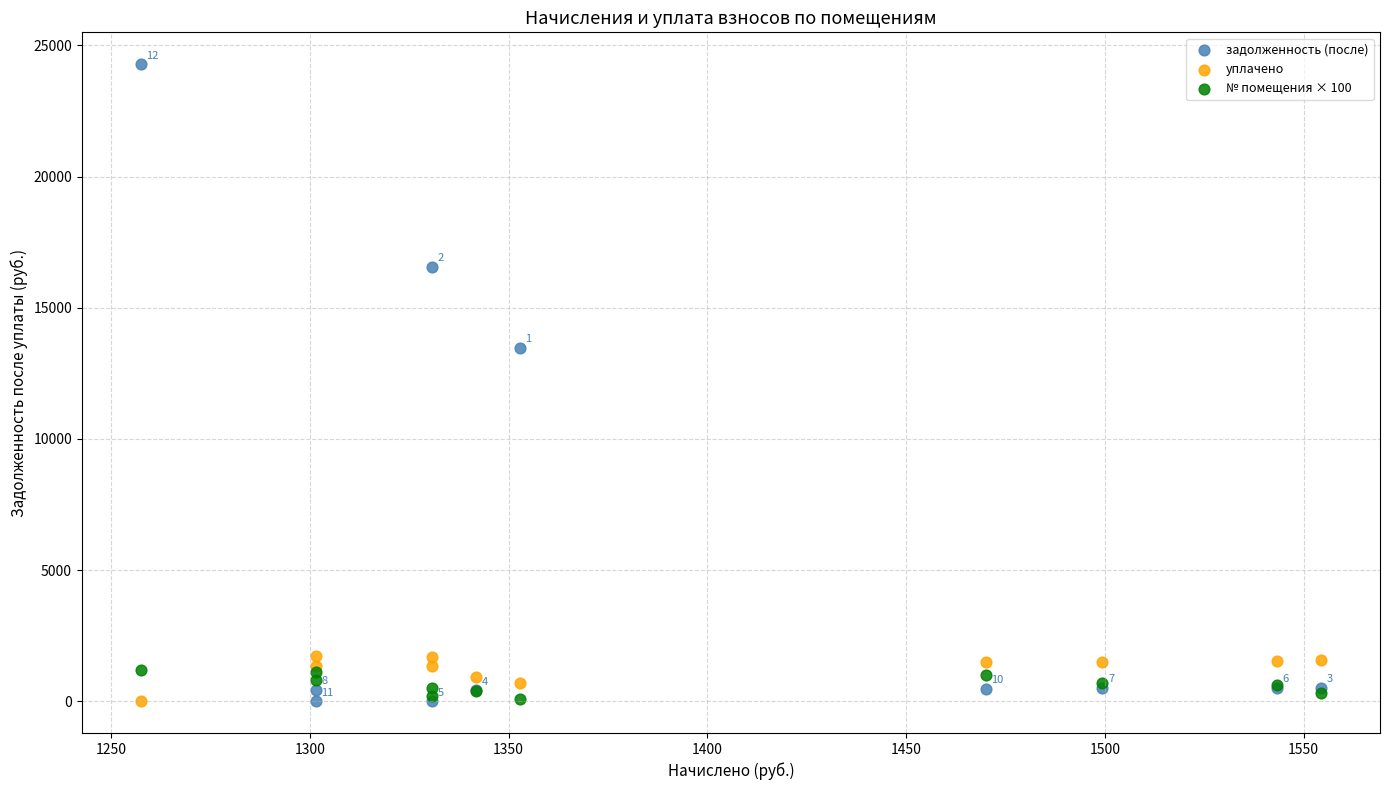

In the задолженность (после) series, what Y value is closest to 12143?

13466.6